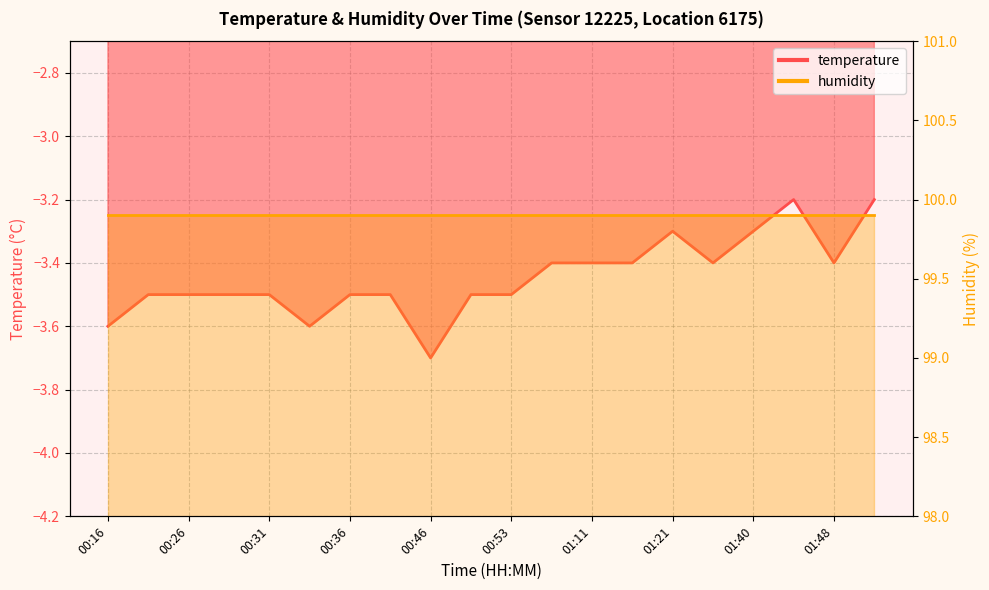

How many data points does each series have?

20